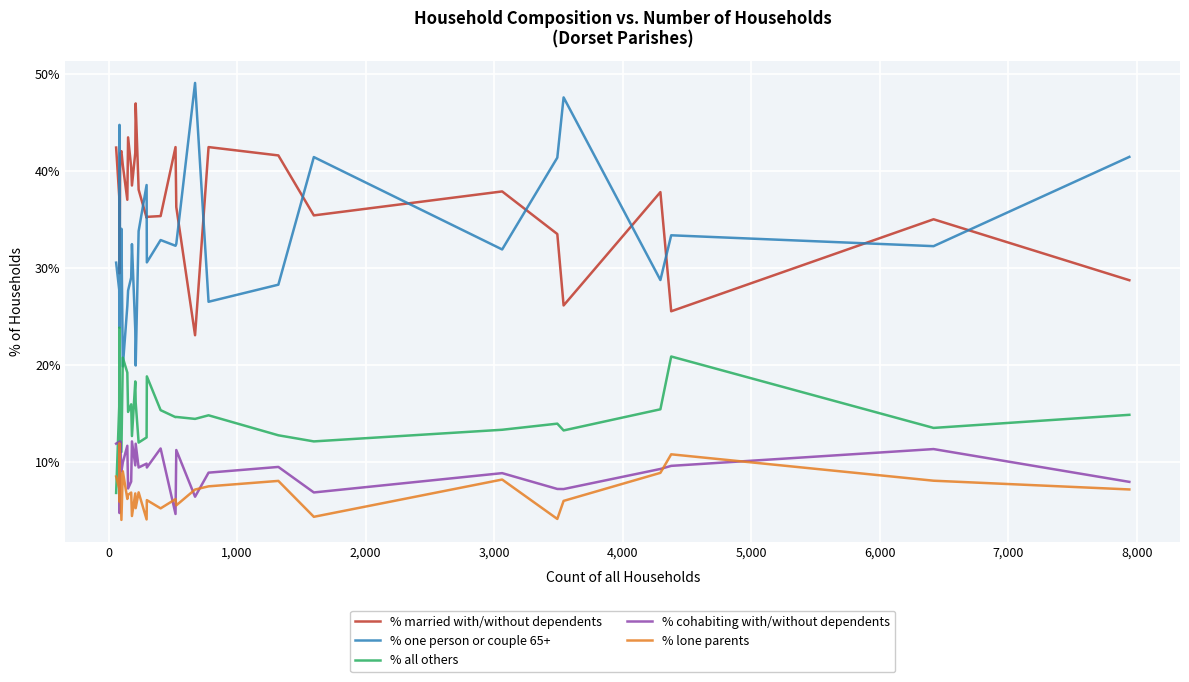

True or false: % cohabiting with/without dependents and % one person or couple 65+ cross at least once.

False